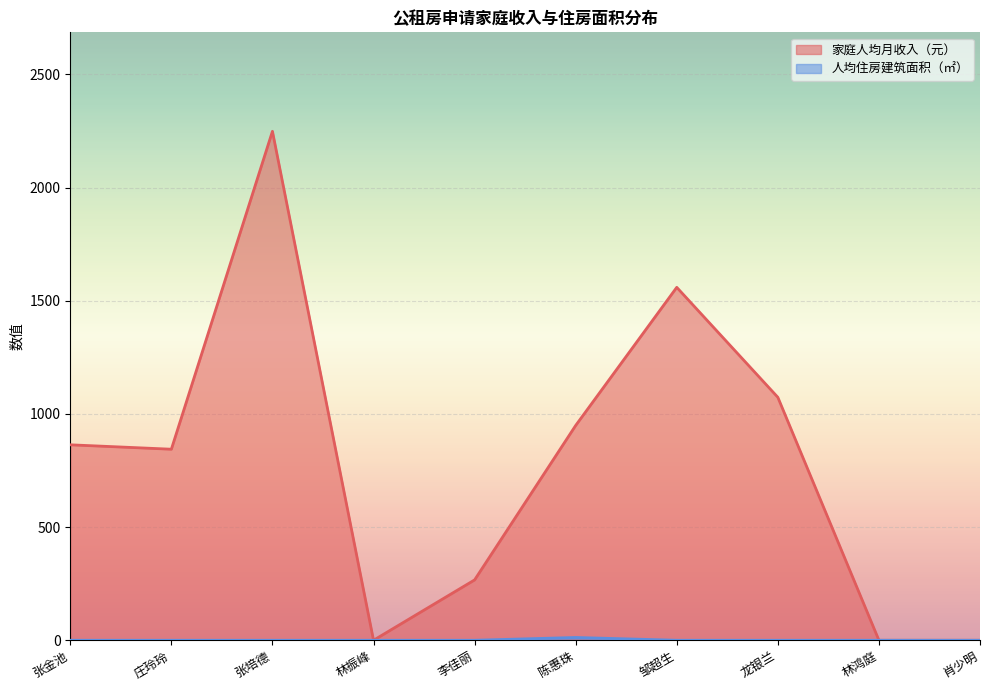

Which series changed the most between 林振峰 and 林鸿庭?

家庭人均月收入（元）